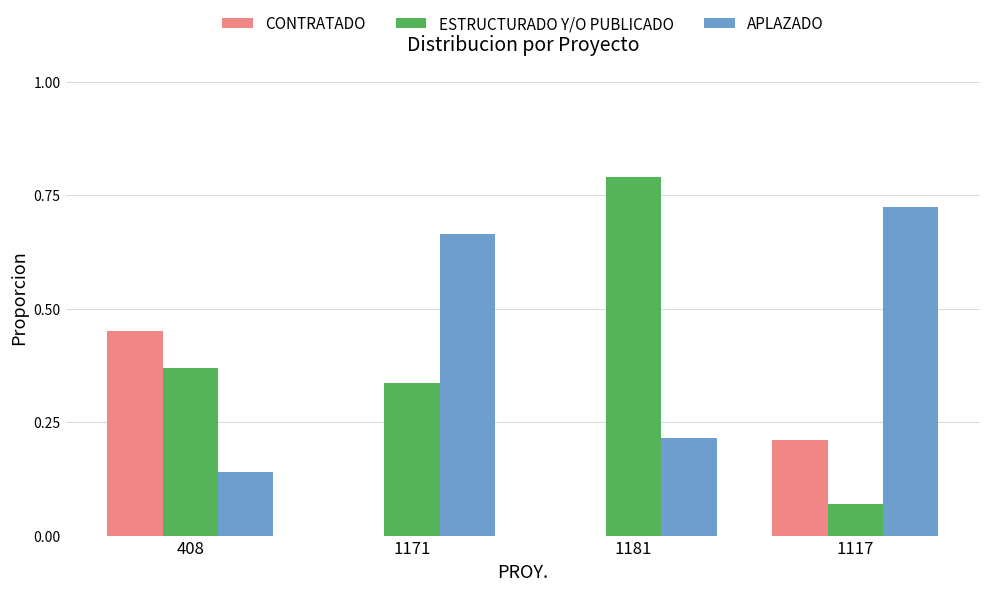

True or false: CONTRATADO has a value of 0.6 at 408.

False